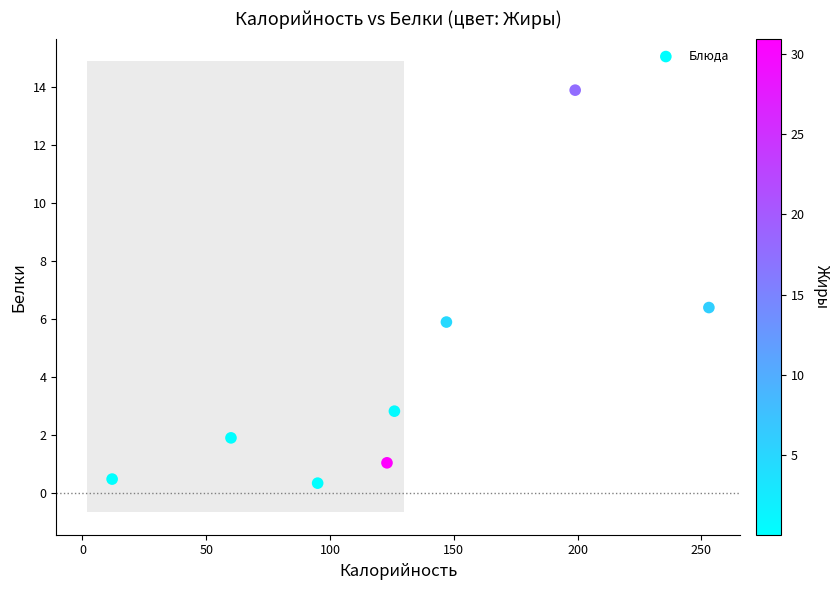

What is the average X value?

126.9